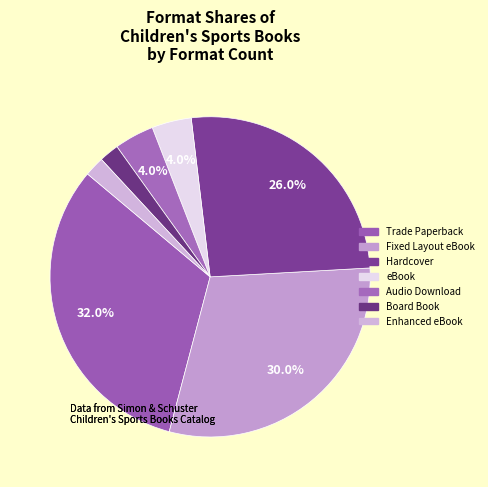

Which slice is the smallest?

Board Book